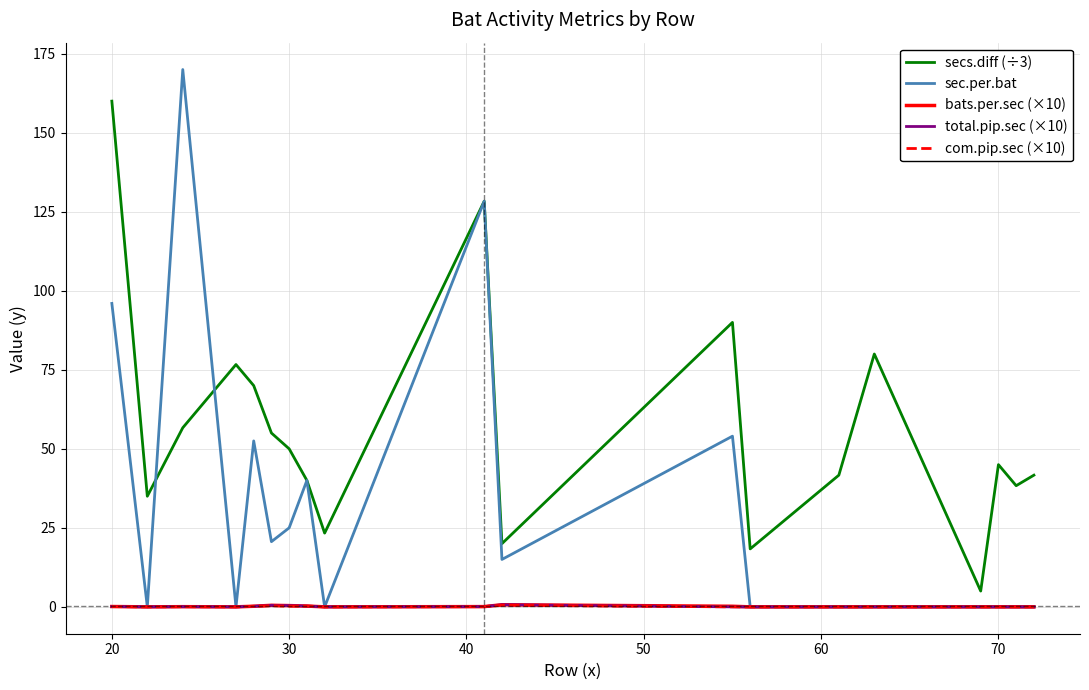

True or false: secs.diff (÷3) and total.pip.sec (×10) intersect in this chart.

False